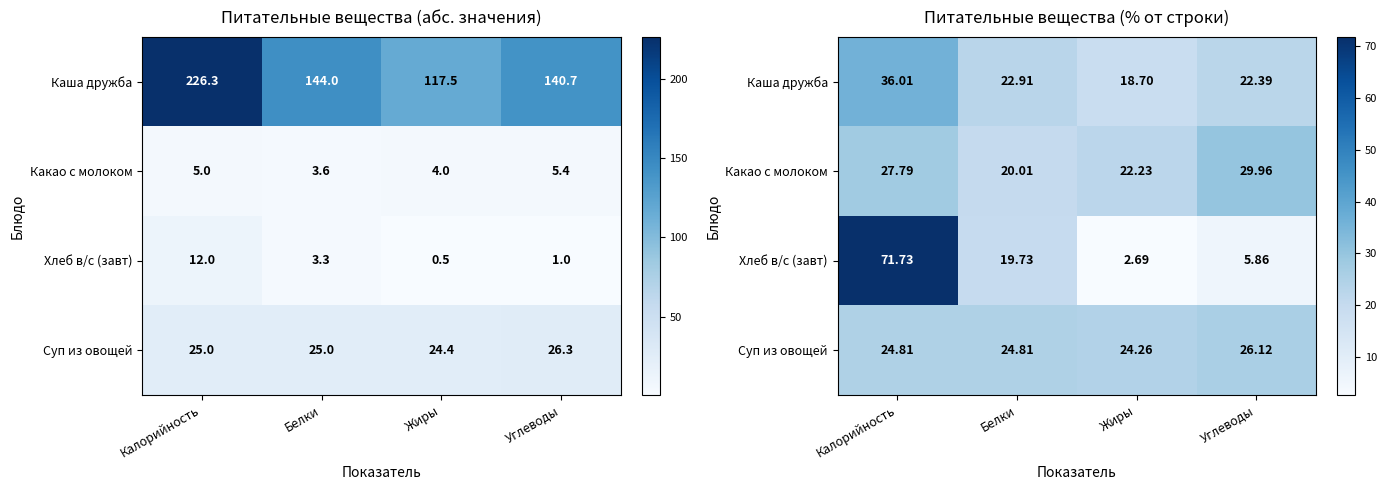

What is the difference between the maximum and minimum values in the Хлеб в/с (завт) series?

69.0